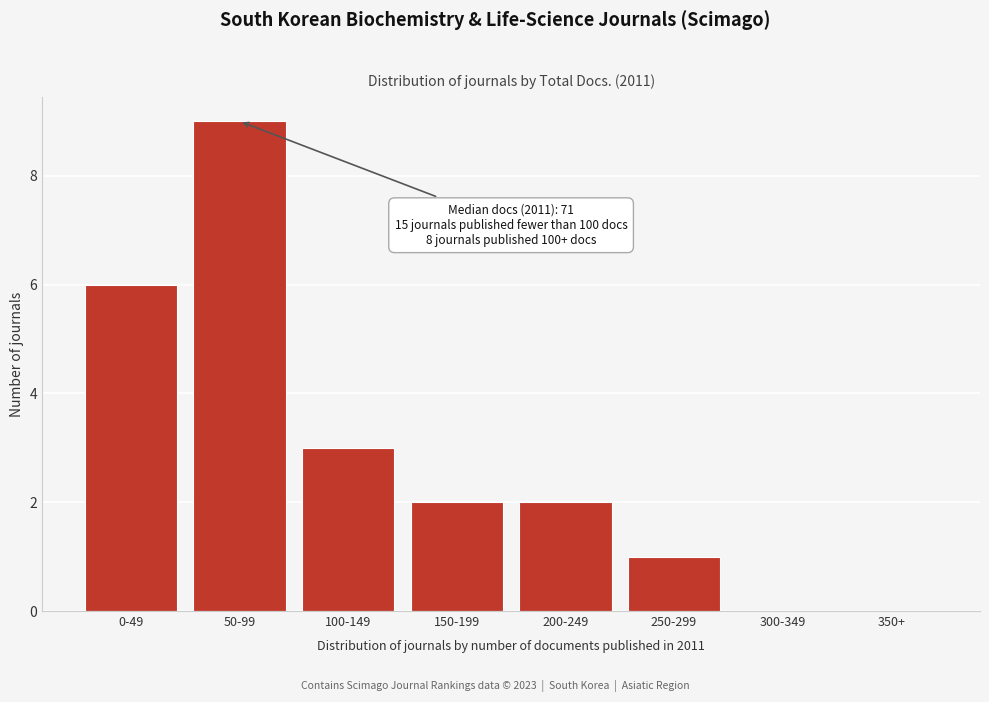

Reading right to left, what are all the values shown in this chart?

350+=0	300-349=0	250-299=1	200-249=2	150-199=2	100-149=3	50-99=9	0-49=6